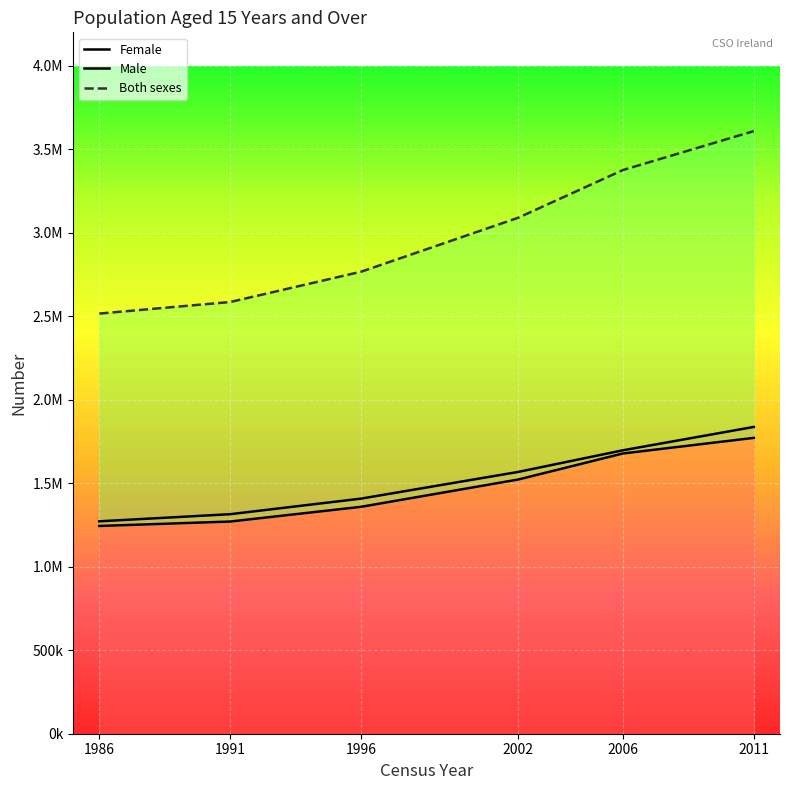

Which category has the highest value in the Both sexes series?

2011